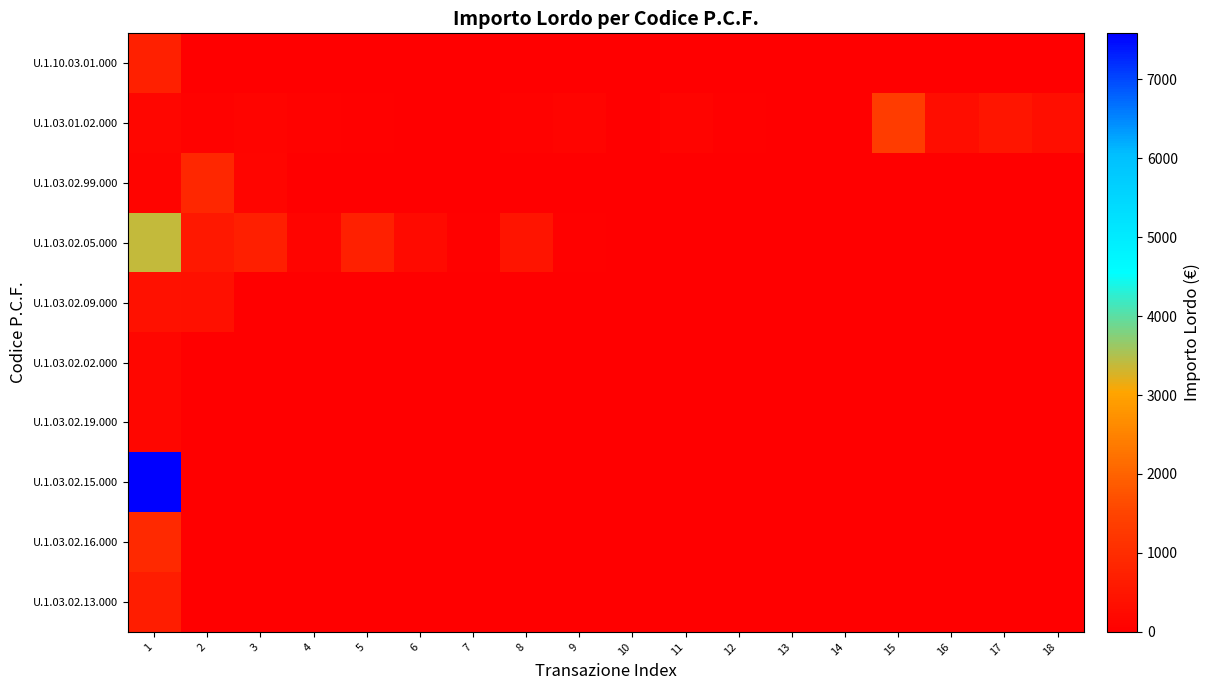

At which category is the sum across all series the highest?

1